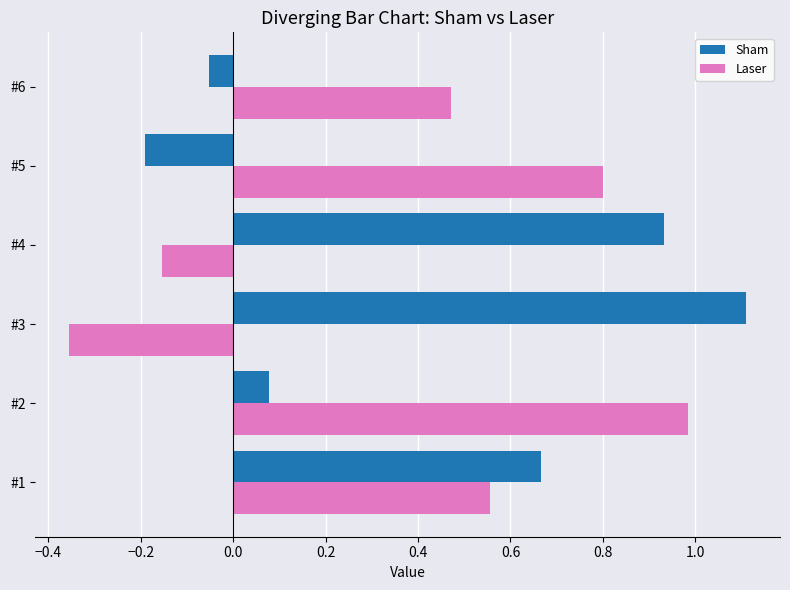

The Laser series shows 0.8 at #5. True or false?

True